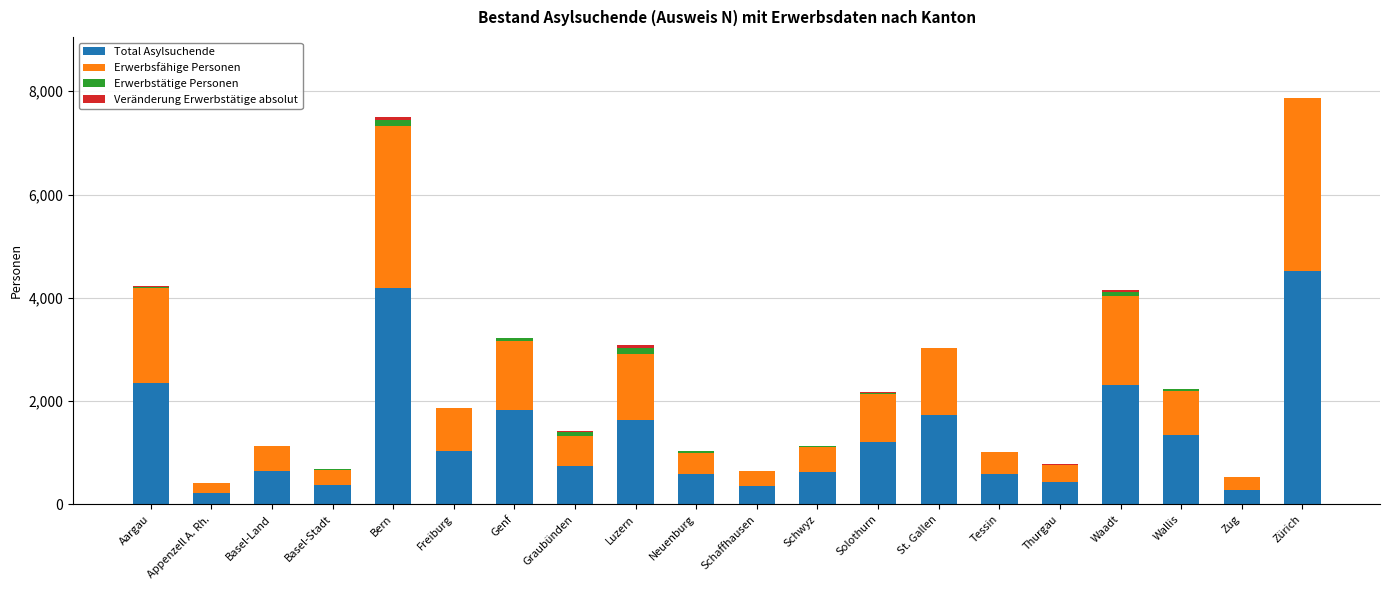

What is the highest value of the Total Asylsuchende series?

4525